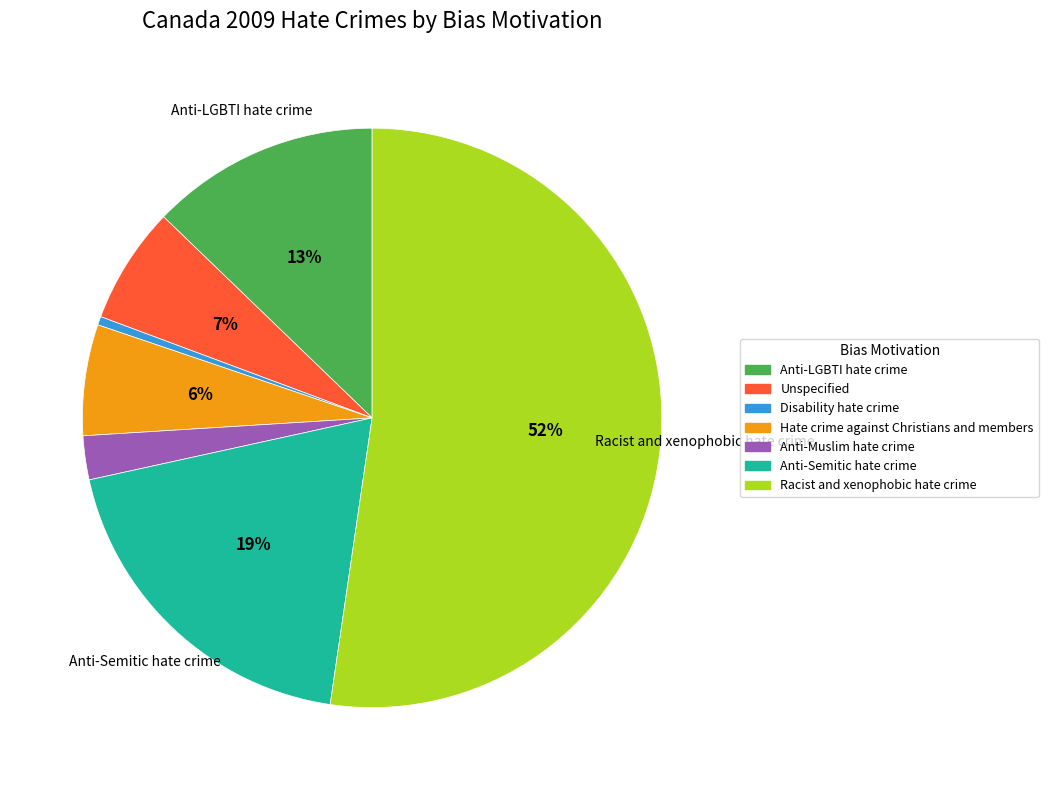

Between Anti-Semitic hate crime and Disability hate crime, which is larger?

Anti-Semitic hate crime